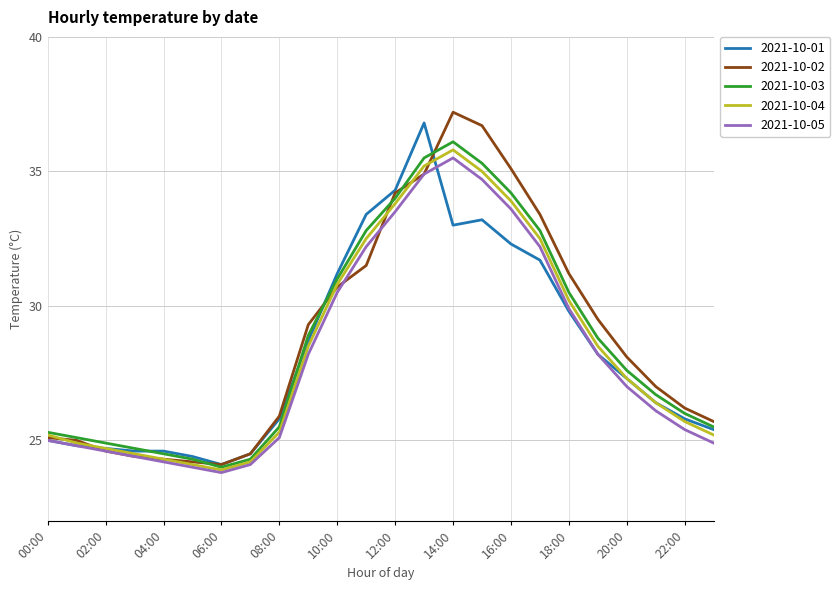

What is the maximum value for 2021-10-05?

35.5